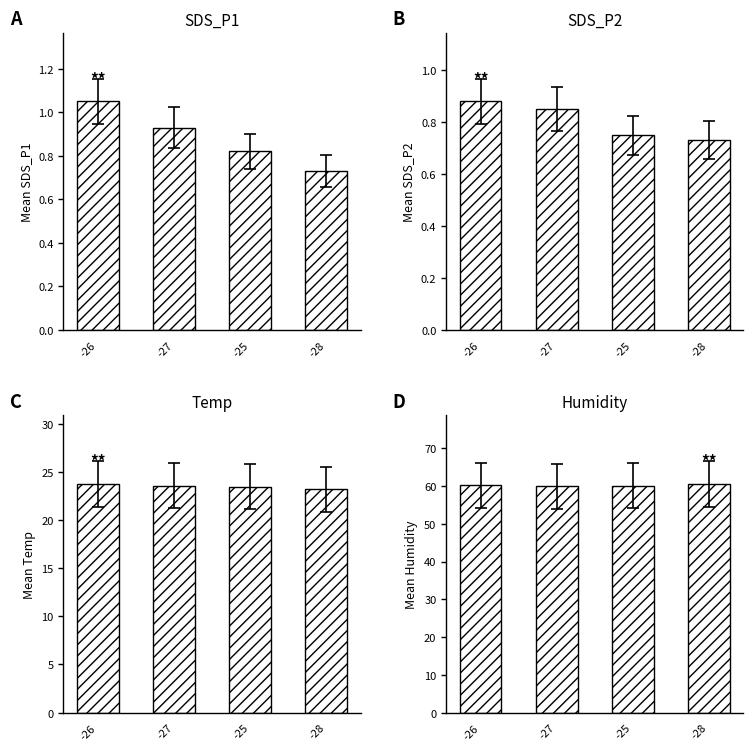

What is the approximate value of SDS_P1 at -25?

0.8